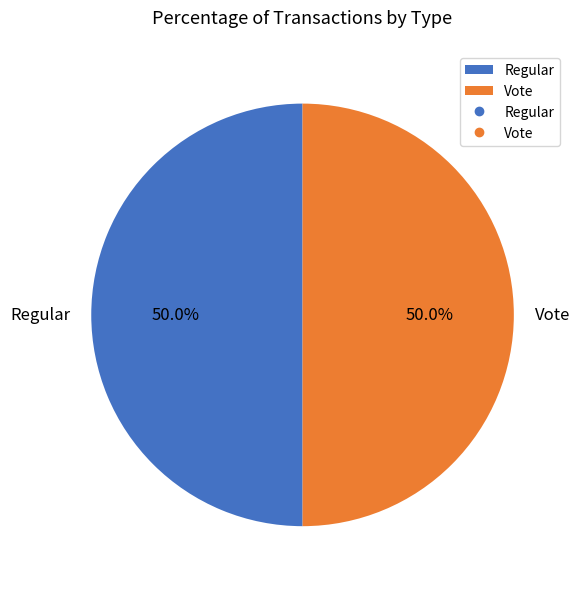

What is the ratio of the value at Vote to the value at Regular?

1.0